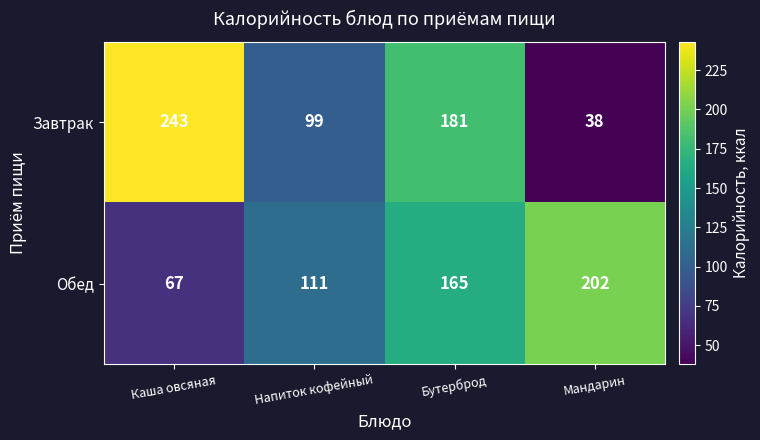

At which category is the sum across all series the highest?

Бутерброд